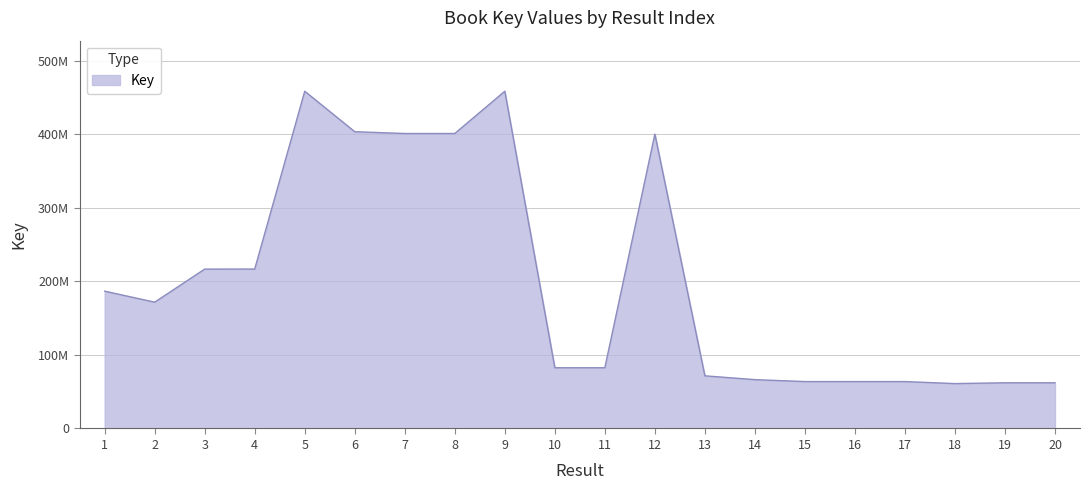

What is the average value?

199830901